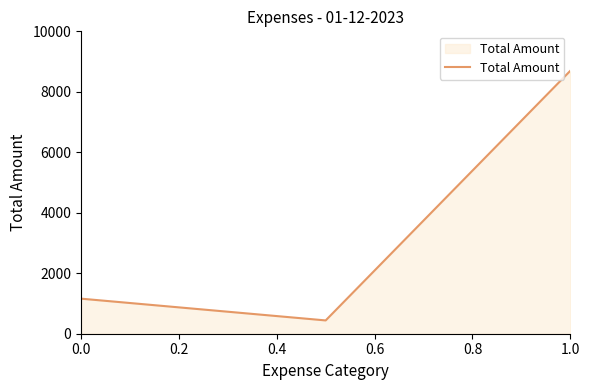

What is the difference between the maximum and minimum values?

8260